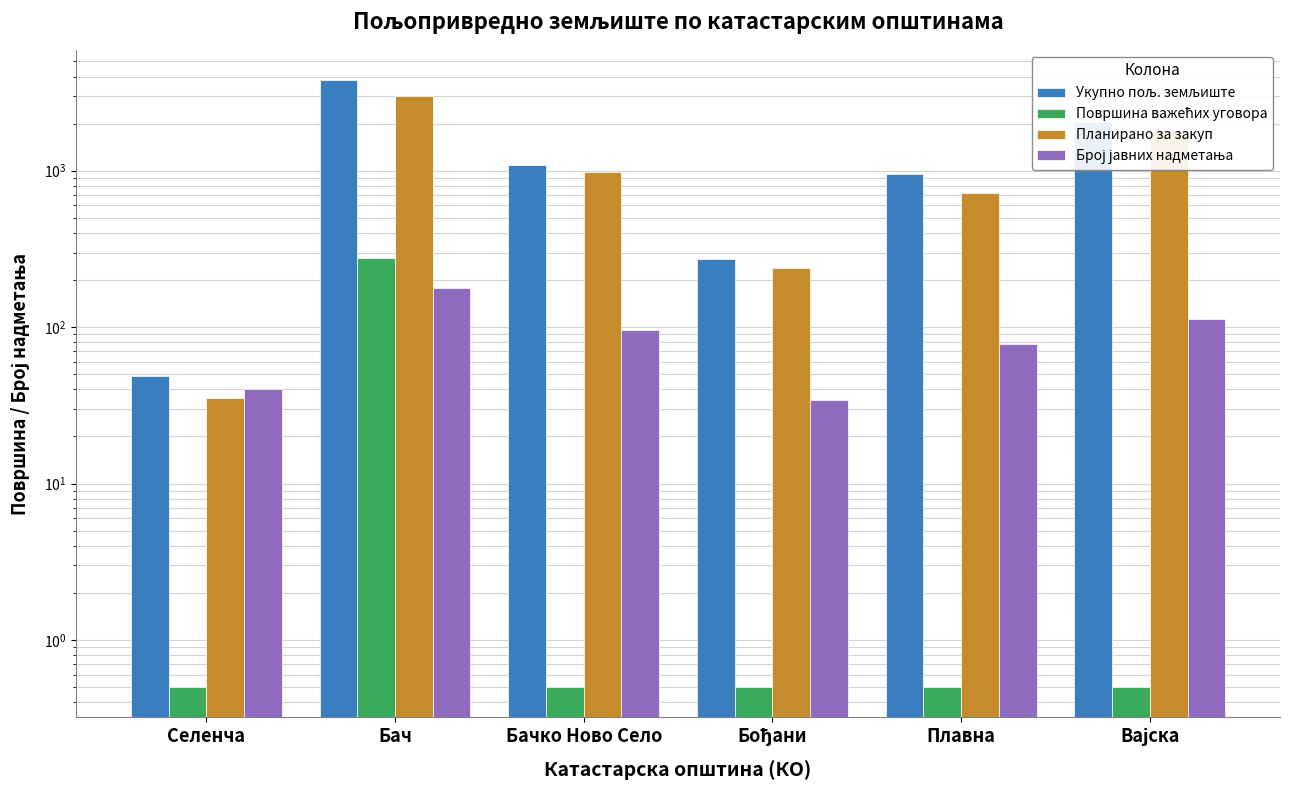

At which label does Број јавних надметања first exceed 96?

Бач